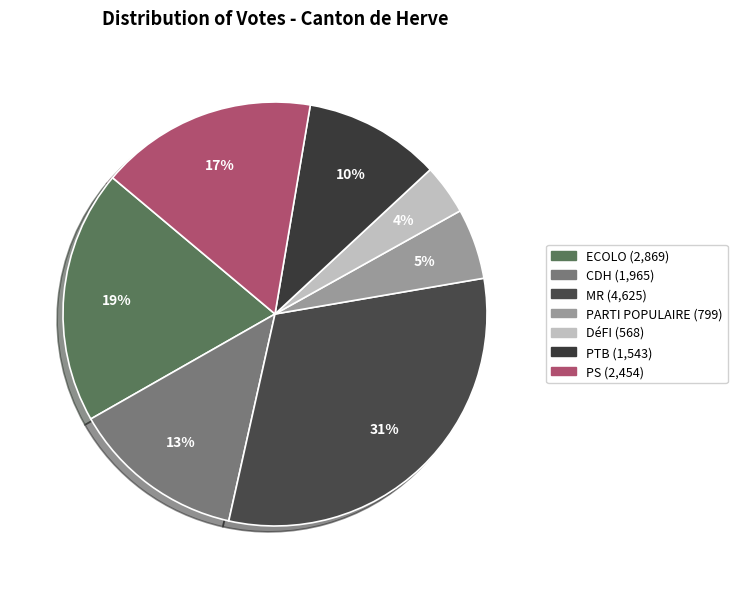

What percentage is NOT represented by ECOLO?

80.6%